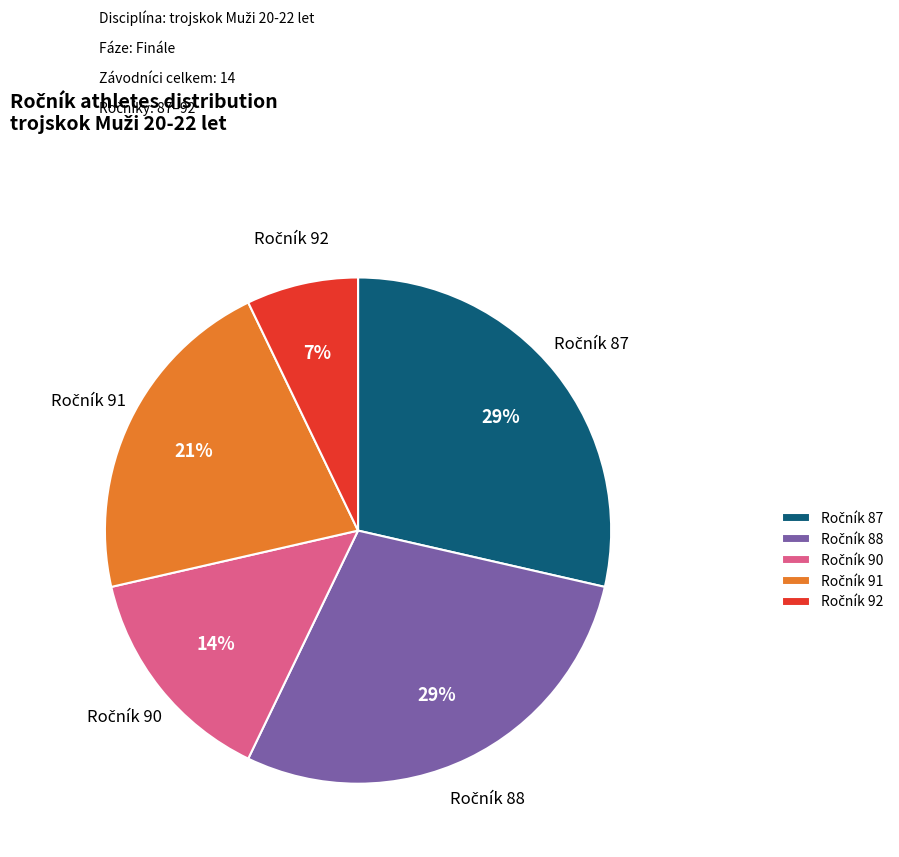

To the nearest percent, what is the average slice percentage?

20%